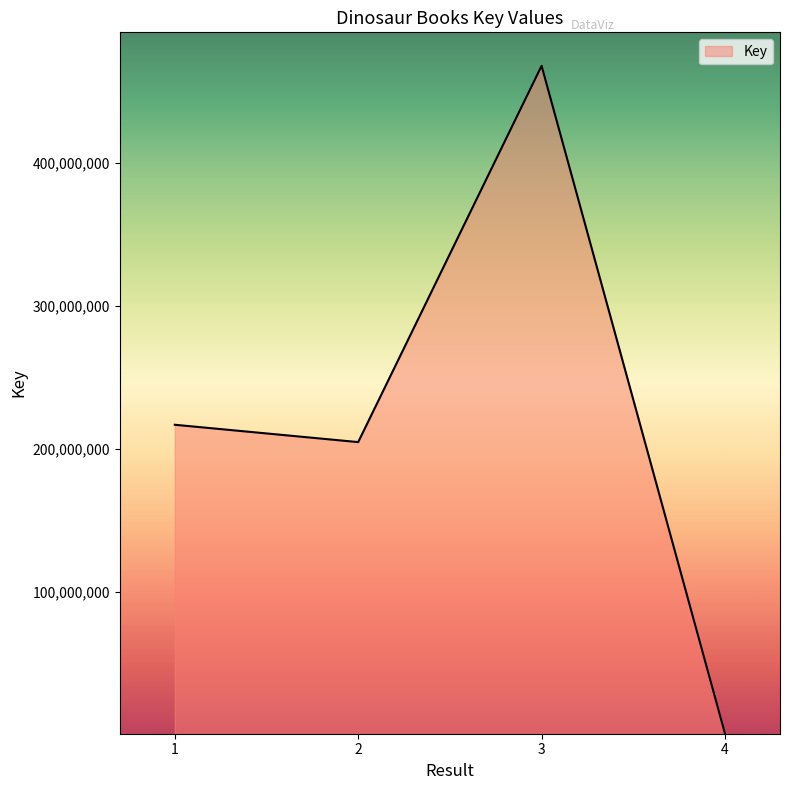

Is it true that the value at 1 is 216967742?

True